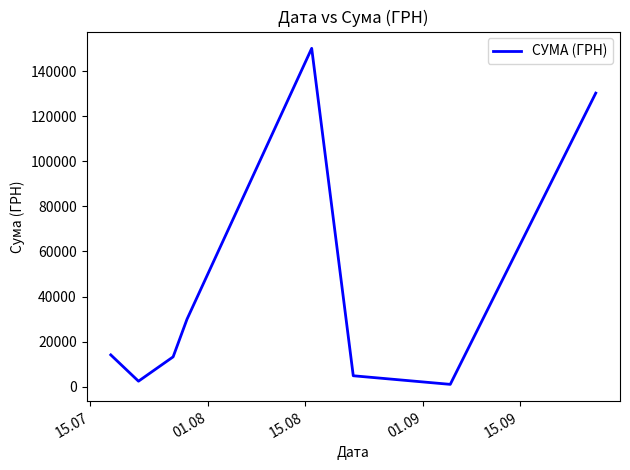

What is the greatest value displayed?

150229.0